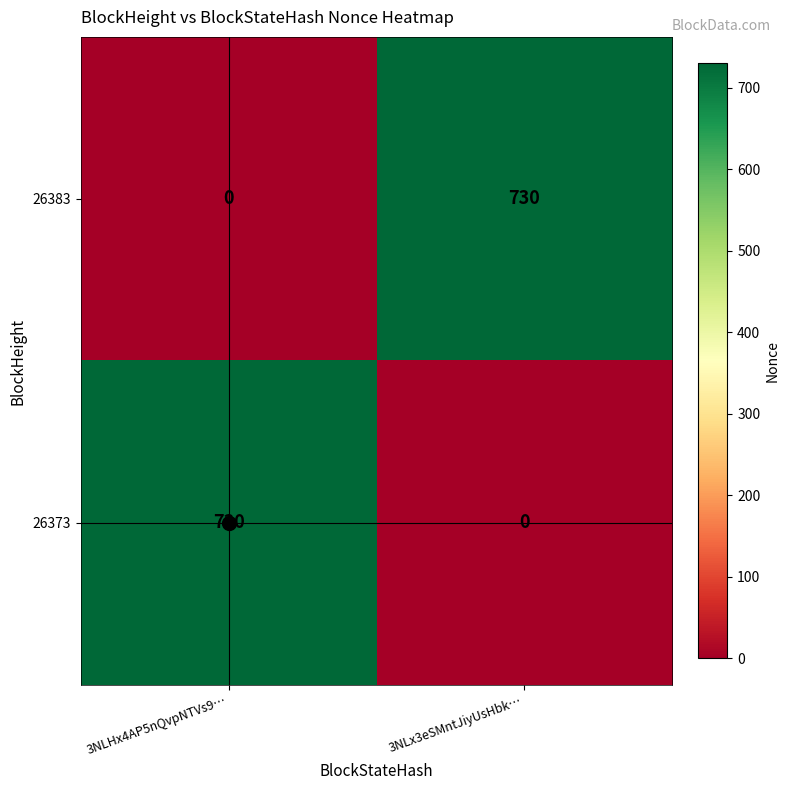

True or false: 26383 has a value of -442 at 3NLHx4AP5nQvpNTVs9….

False